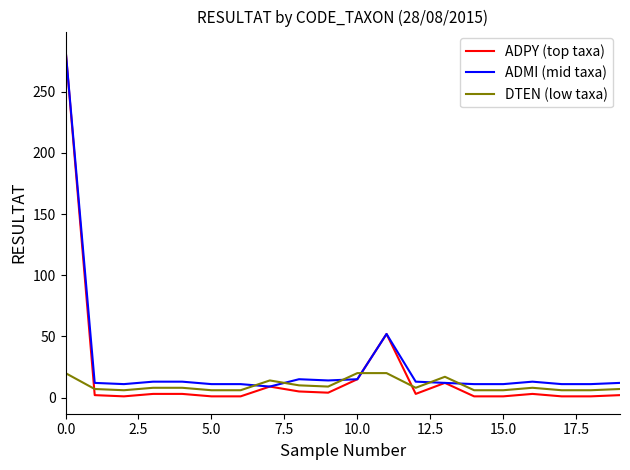

After their last crossing, which series has the higher values: ADPY (top taxa) or DTEN (low taxa)?

DTEN (low taxa)